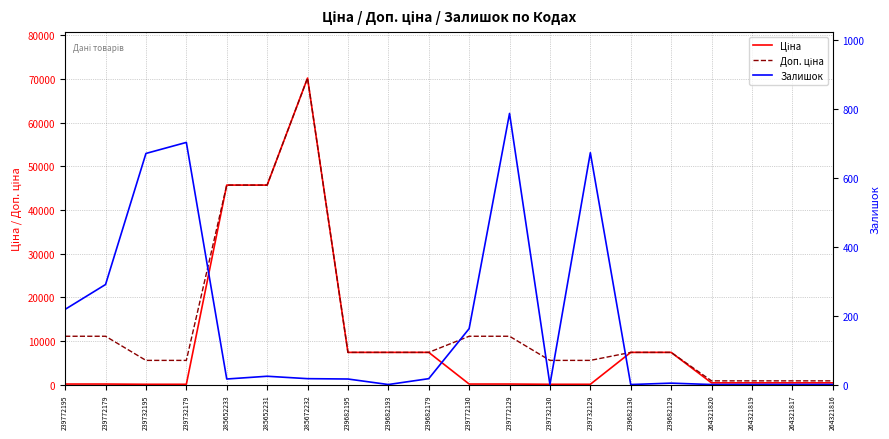

What is the value of the Залишок point at the 2nd from the left?

290.0